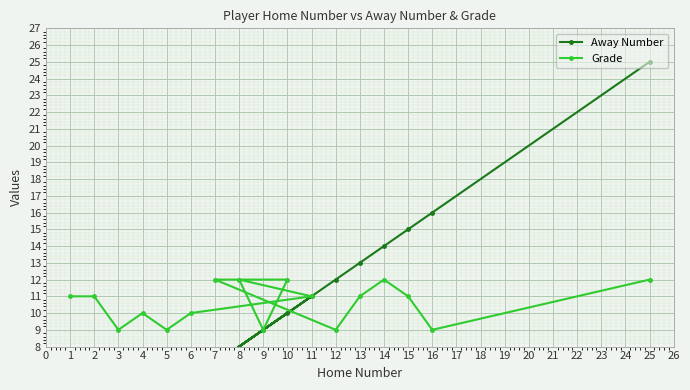

True or false: Away Number and Grade intersect in this chart.

True